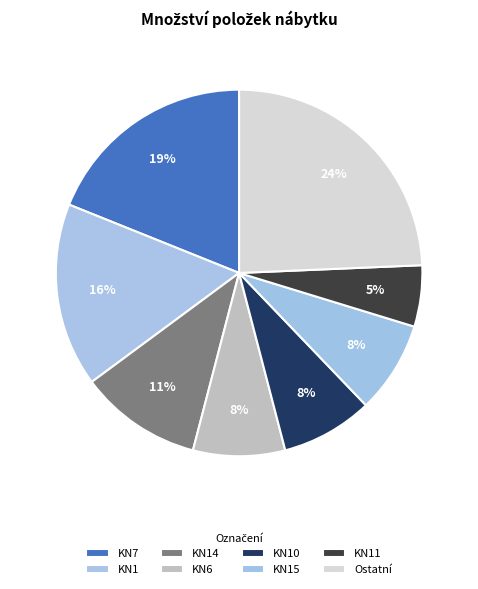

Is there any slice that represents more than half of the pie?

No